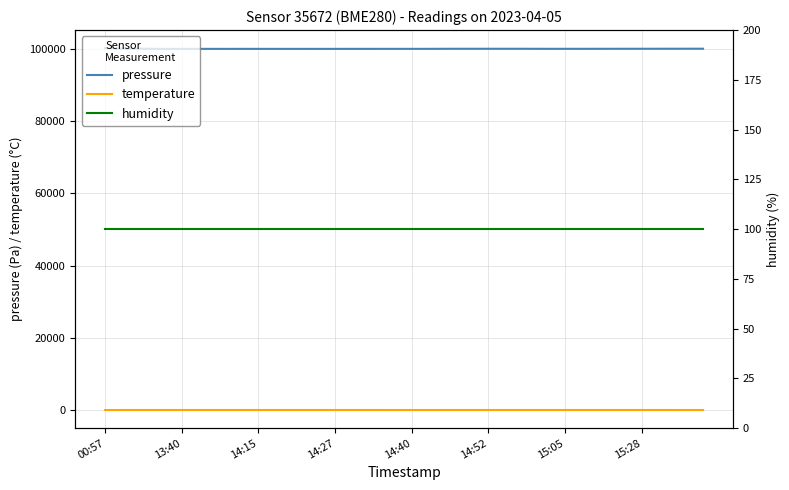

At which category is the sum across all series the highest?

00:57